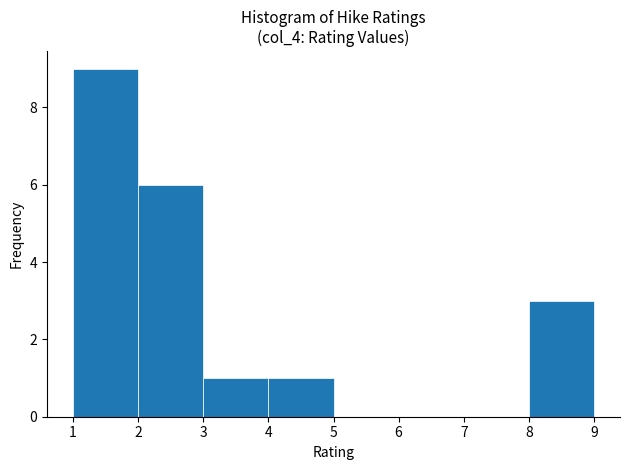

Reading left to right, list every bar in this chart as the range it spans on the x-axis followed by its height. The values are not printed on the chart, so give them approximately, as read against the axis.

1 to 2: 9
2 to 3: 6
3 to 4: 1
4 to 5: 1
5 to 6: 0
6 to 7: 0
7 to 8: 0
8 to 9: 3